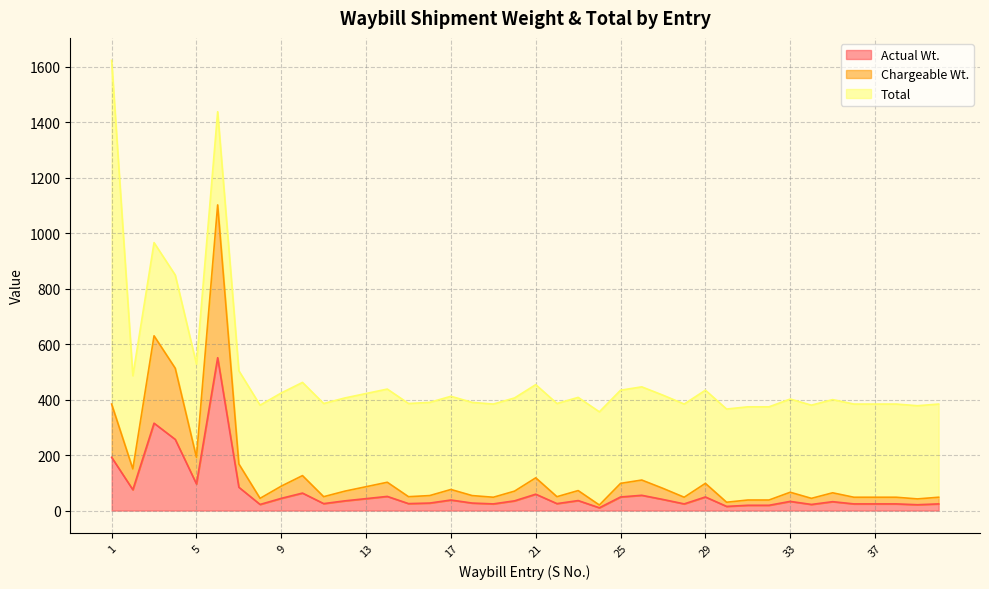

True or false: Actual Wt. and Chargeable Wt. intersect in this chart.

False